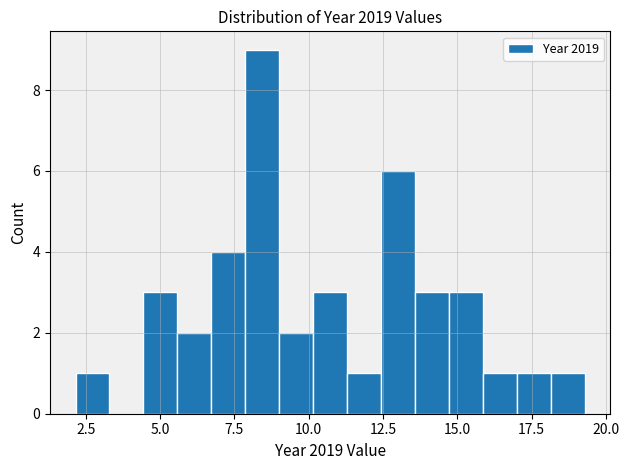

Read against the x-axis, roughly where is the centre of the tallest bar?

8.5